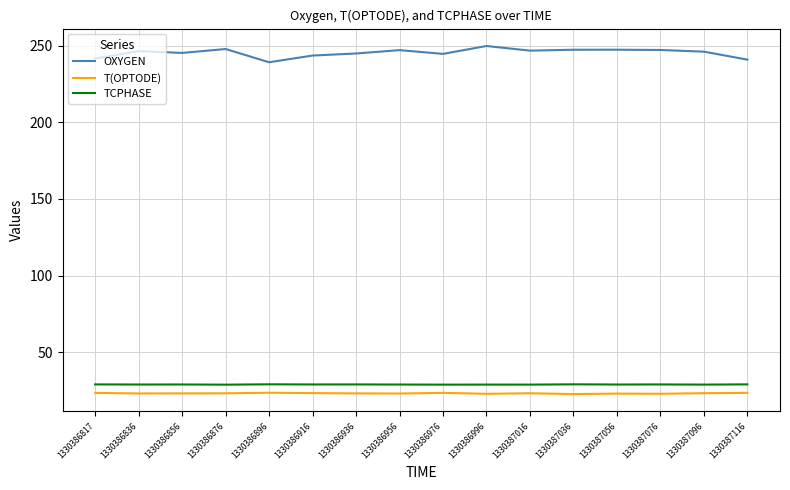

Is it true that T(OPTODE) equals 23.4 at 1330386817?

True